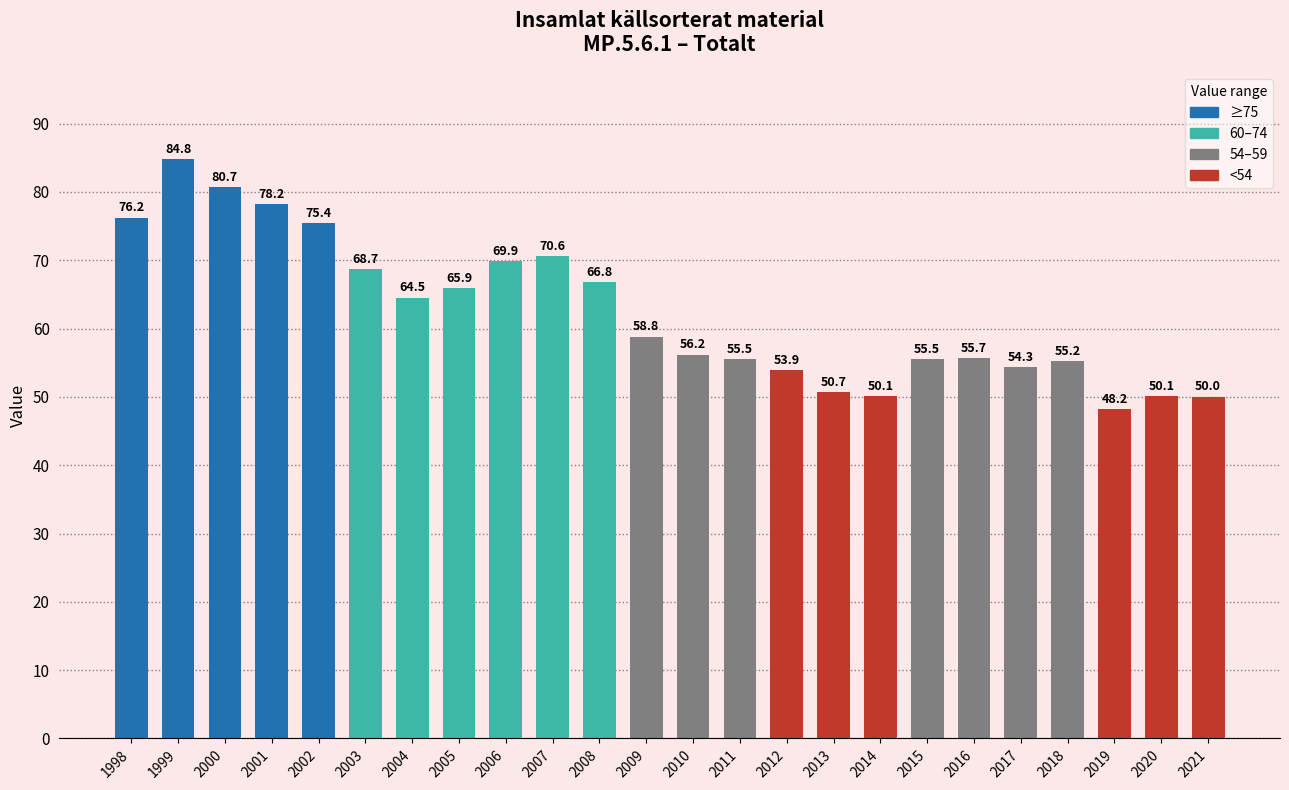

What is the value of the 15th bar from the left?

53.9